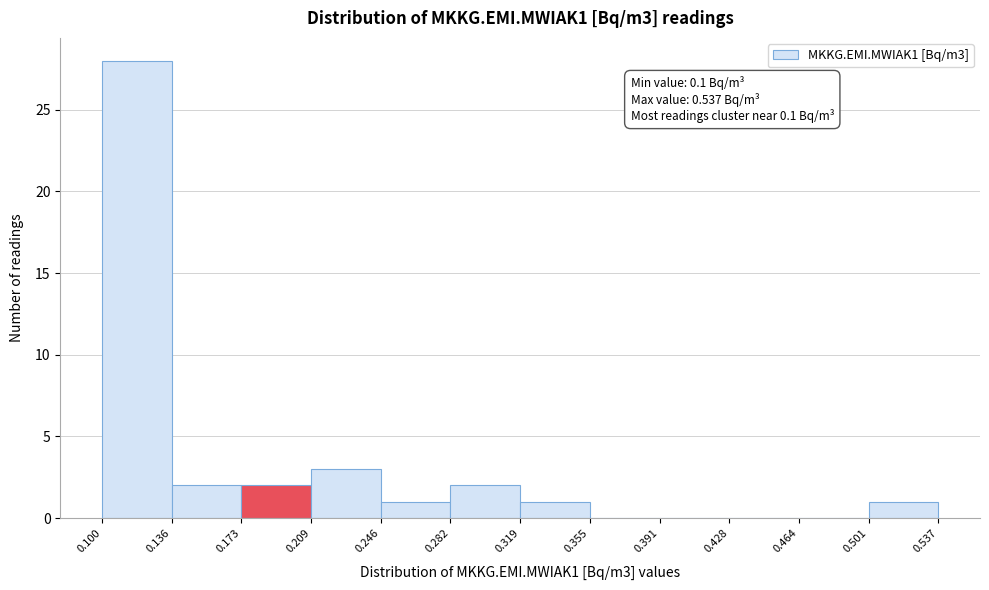

Over which range of the x-axis is the bar tallest?

0.100 to 0.136